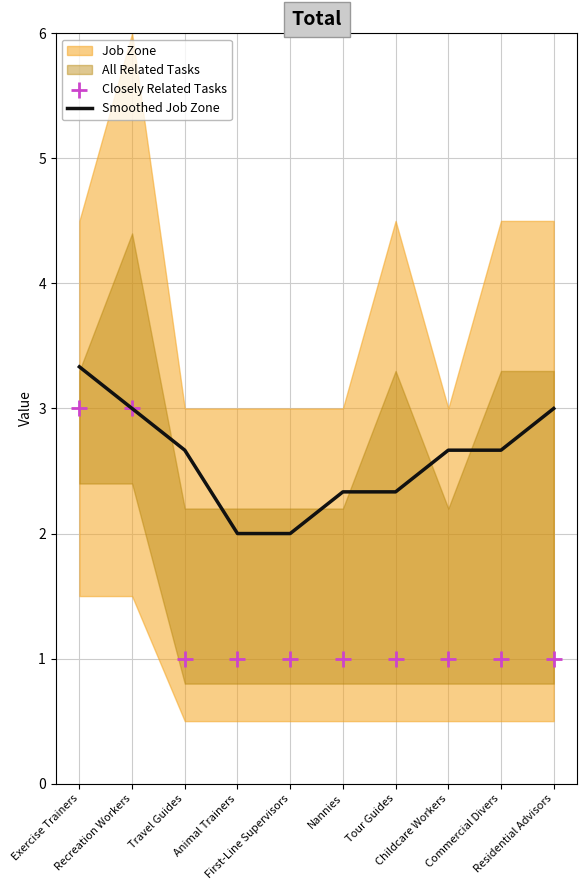

What is the lowest value of the Smoothed Job Zone series?

2.0